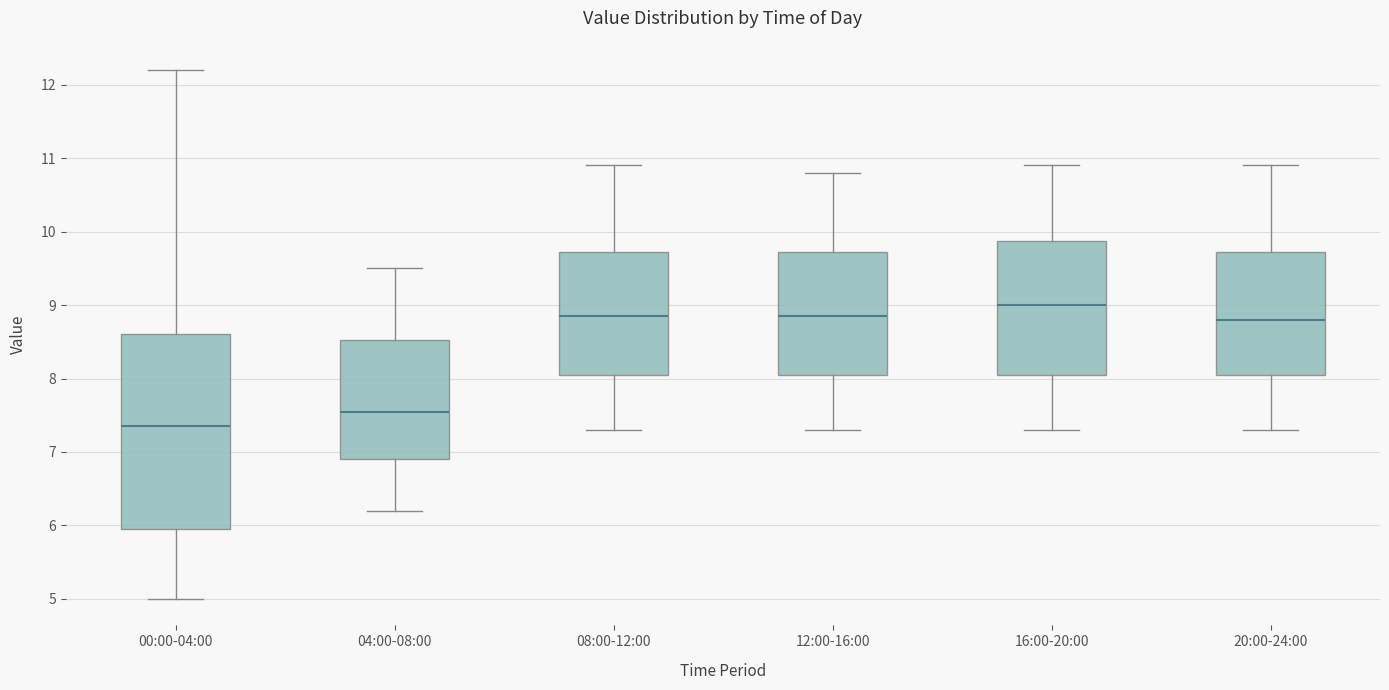

Reading left to right, transcribe this box plot: for each box, give where its median line is, the range the box spans, and where its two whiskers end, as read against the y-axis. The values are not printed on the chart, so give them approximately, as read against the axis.

00:00-04:00: median 7.4, box 6.0 to 8.6, whiskers 5.0 to 12.2
04:00-08:00: median 7.6, box 6.9 to 8.5, whiskers 6.2 to 9.5
08:00-12:00: median 8.9, box 8.1 to 9.7, whiskers 7.3 to 10.9
12:00-16:00: median 8.9, box 8.1 to 9.7, whiskers 7.3 to 10.8
16:00-20:00: median 9.0, box 8.1 to 9.9, whiskers 7.3 to 10.9
20:00-24:00: median 8.8, box 8.1 to 9.7, whiskers 7.3 to 10.9